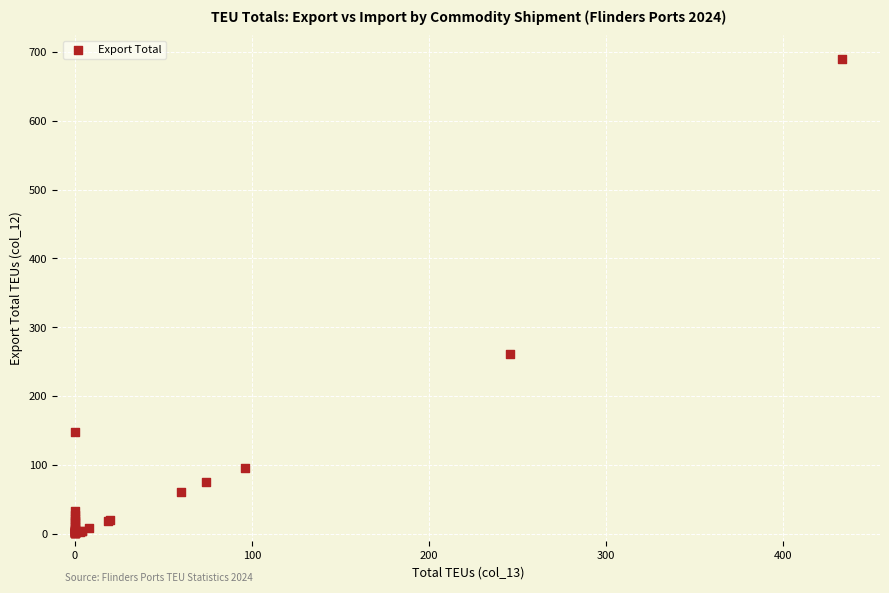

What Y value in the scatter plot is closest to 345?

261